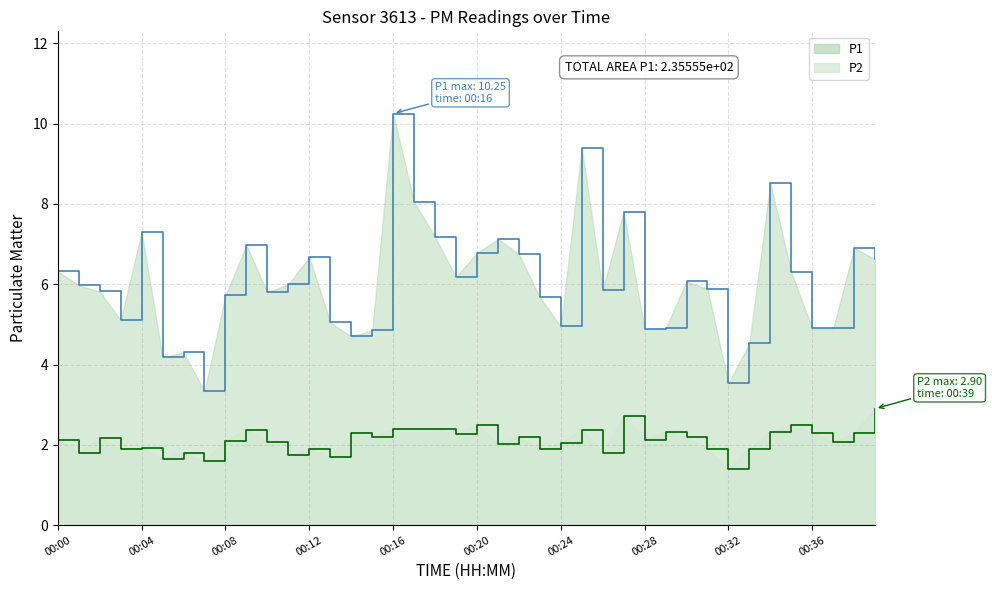

In P2, how many points are higher than both neighbors (excluding endpoints)?

12